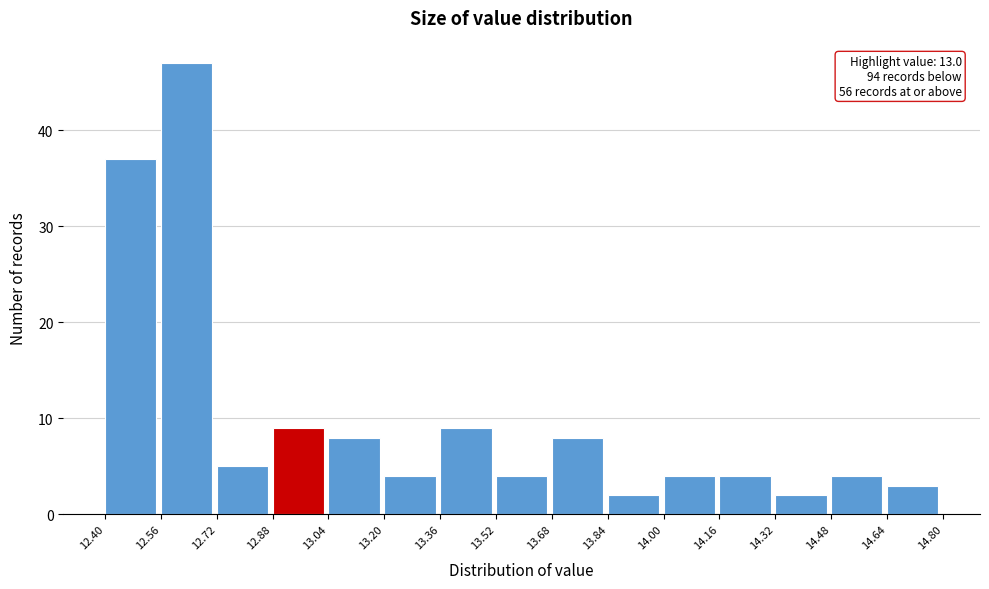

Over which range of the x-axis is the bar tallest?

12.56 to 12.72